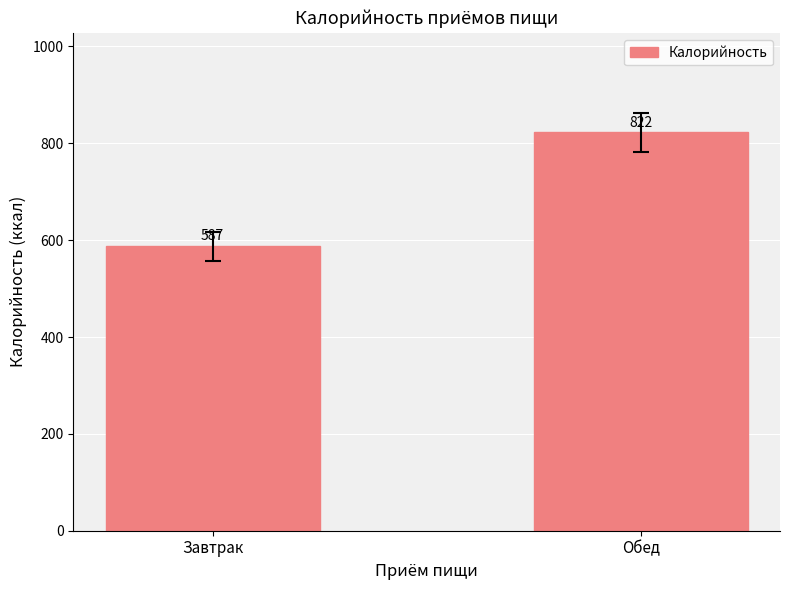

Which label corresponds to the smallest value in the chart?

Завтрак